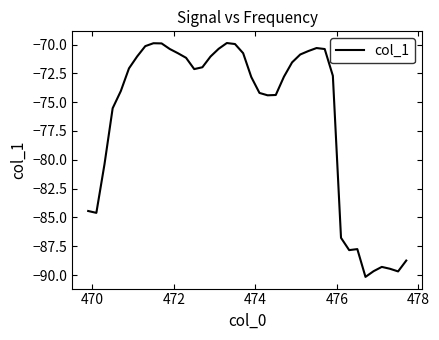

What is the minimum value shown in the chart?

-90.2